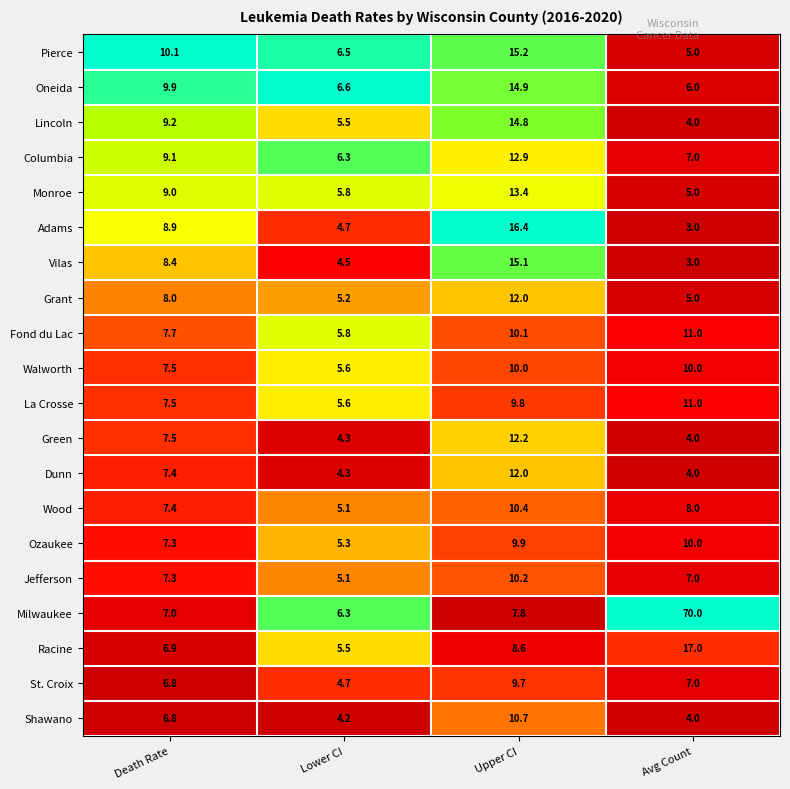

What is the sum of all Grant values?

30.2